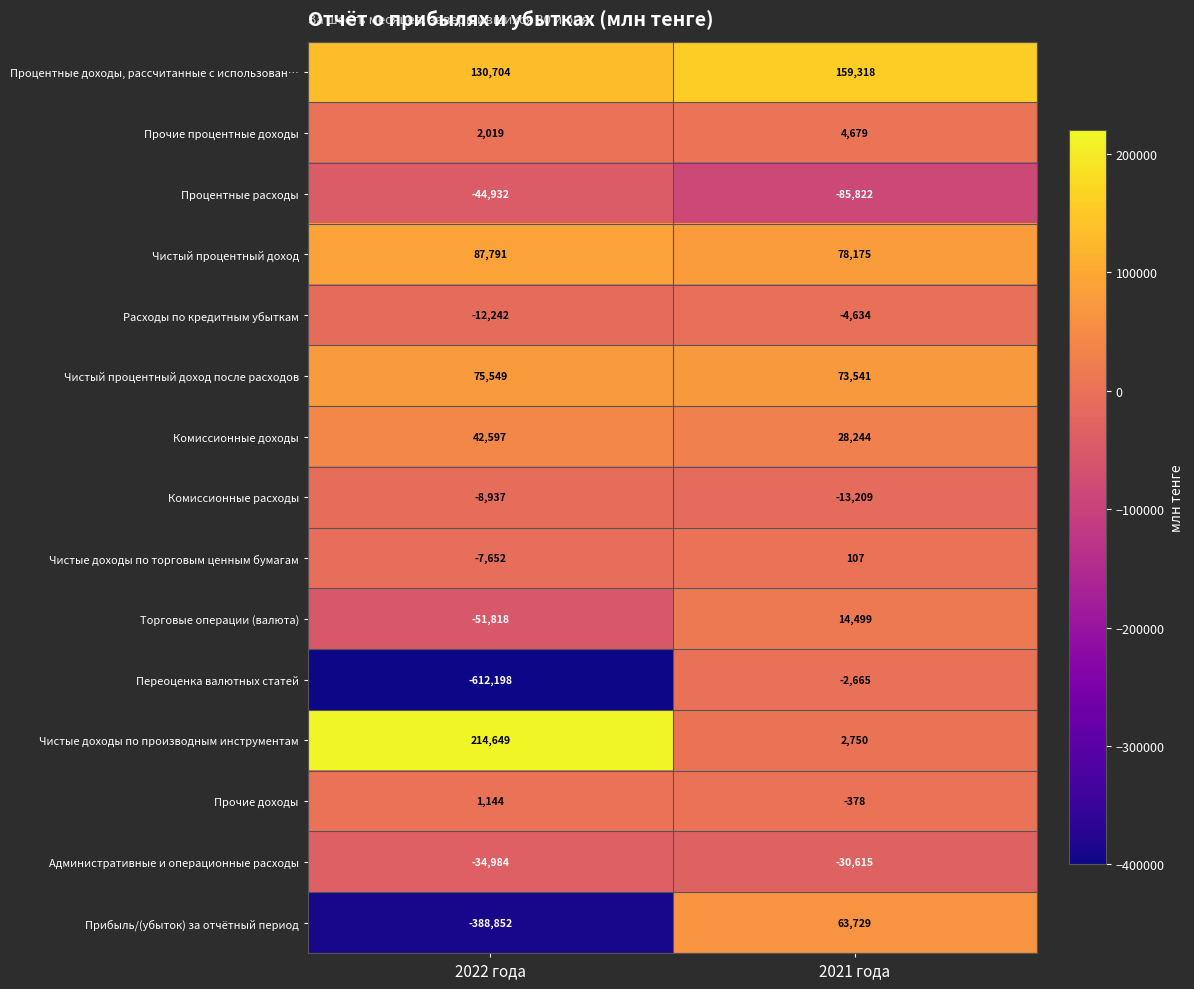

What is the sum of all Переоценка валютных статей values?

-614863